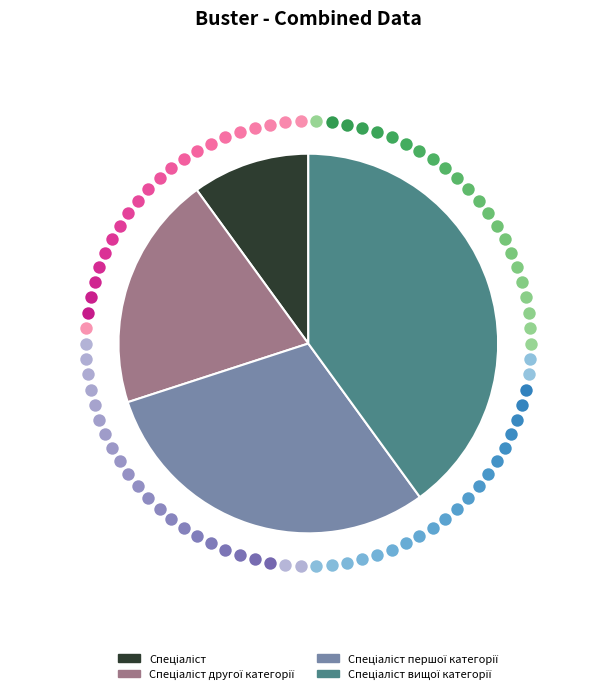

To the nearest percent, what percentage of the pie is Спеціаліст?

10%